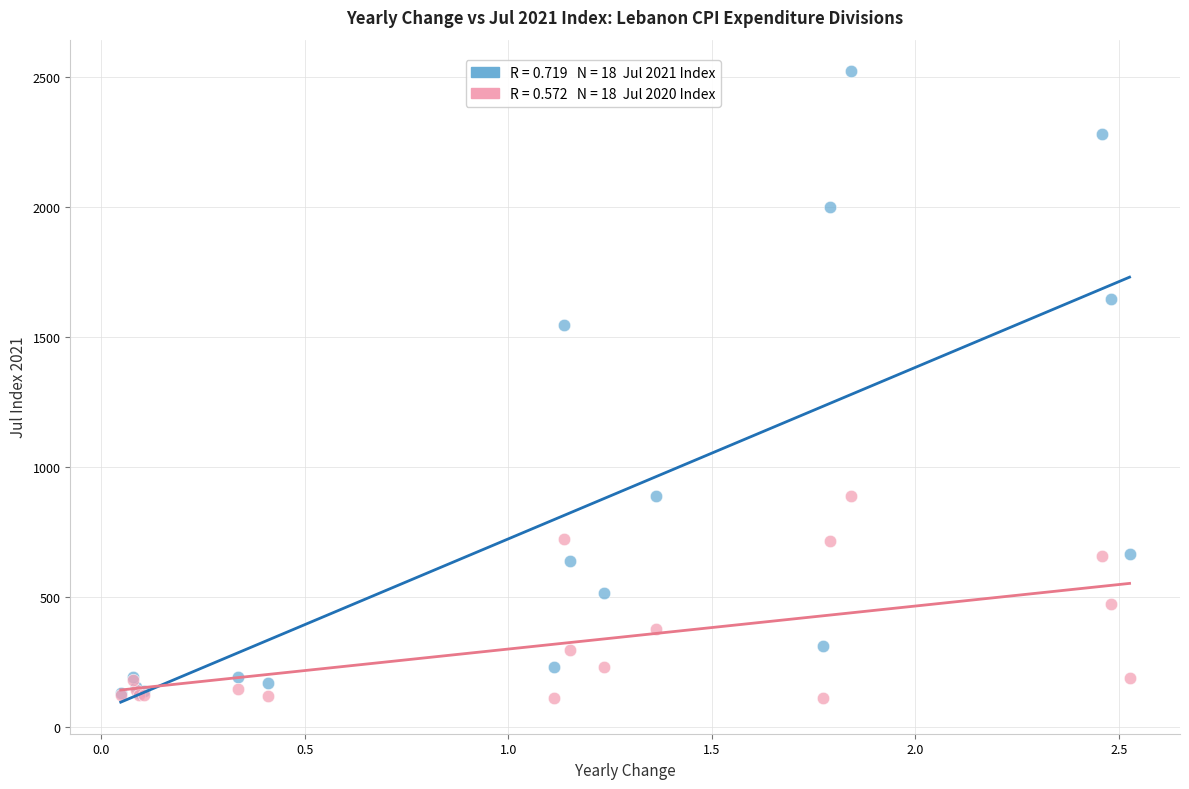

Across all series, what Y value is closest to 1316?

1547.3